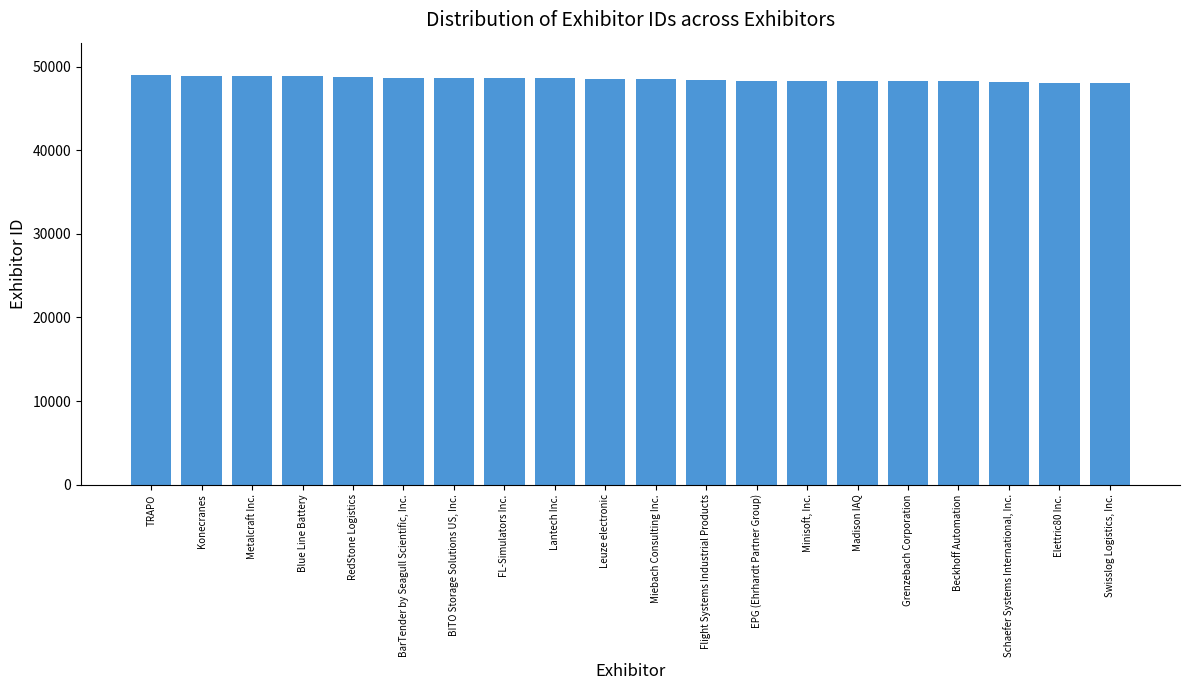

What is the minimum value shown in the chart?

48075